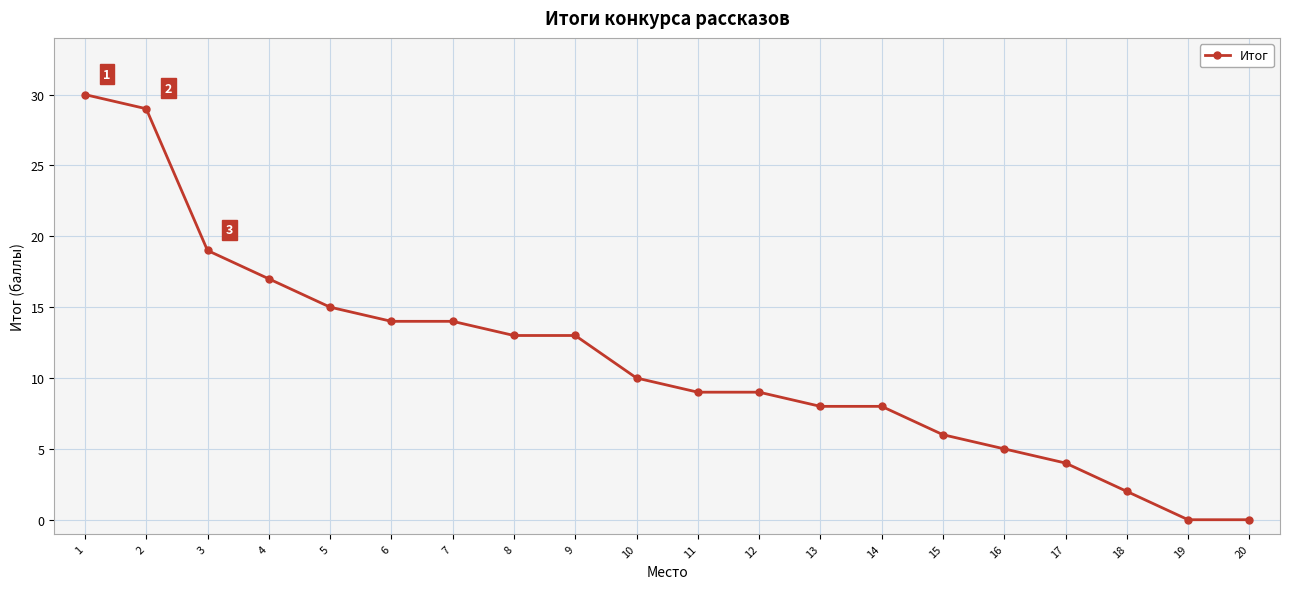

At which category does the chart reach its peak across all series?

1